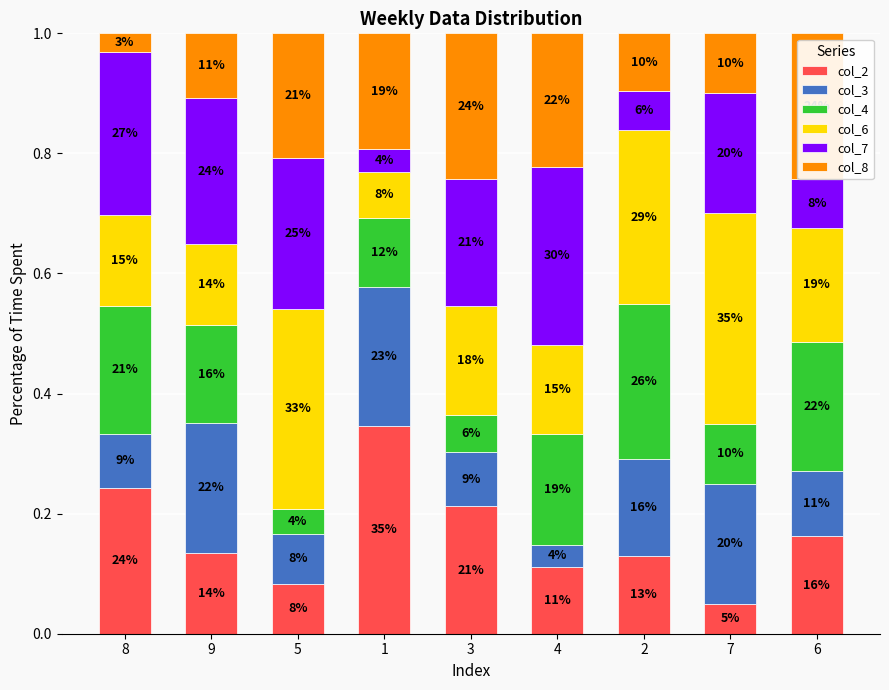

Are the bars horizontal?

No